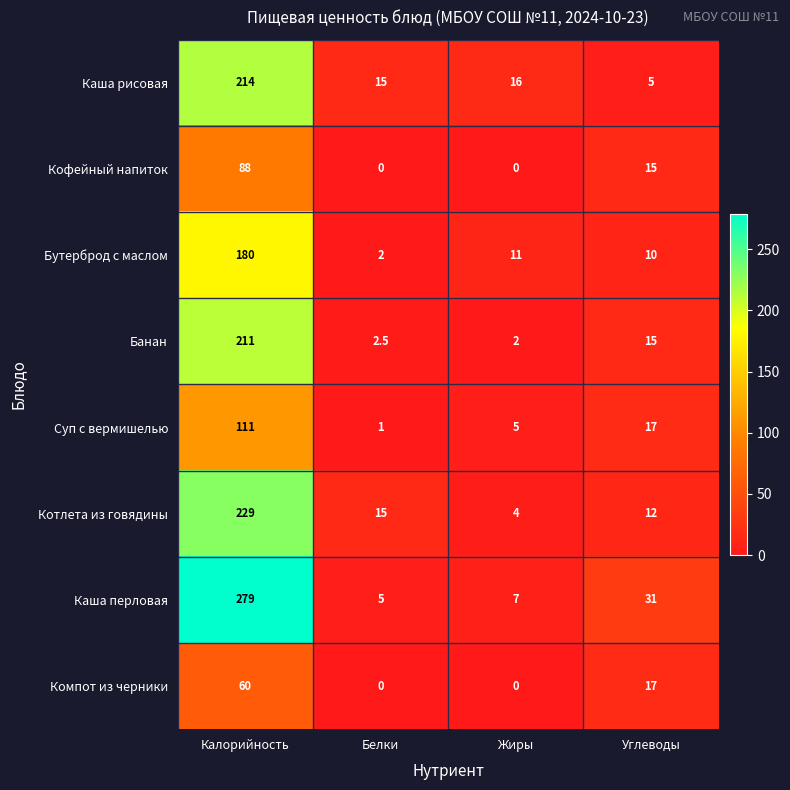

True or false: Кофейный напиток has a value of 88.0 at Калорийность.

True